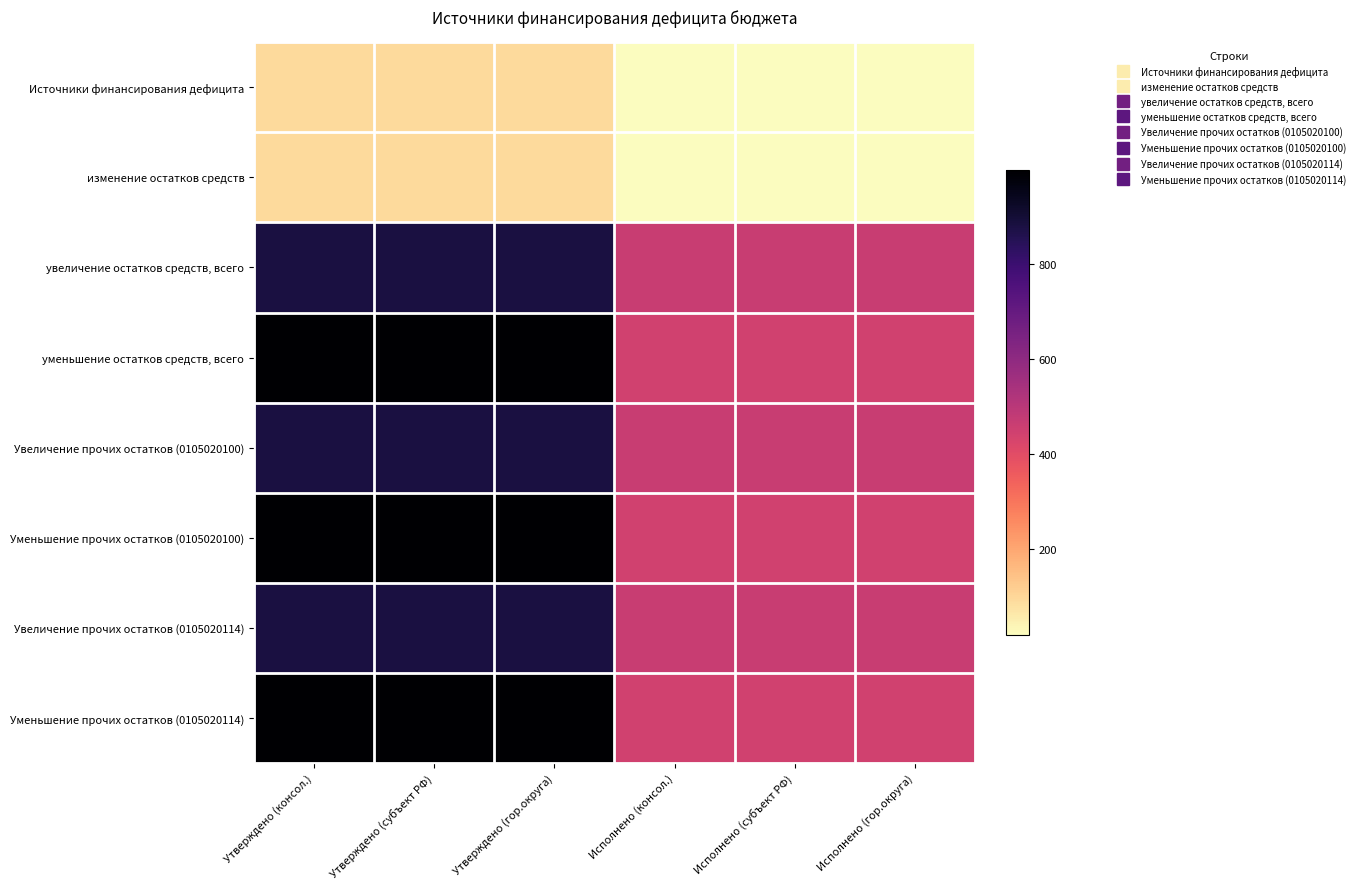

What is the difference between the highest and lowest values at Исполнено (консол.)?

444.1